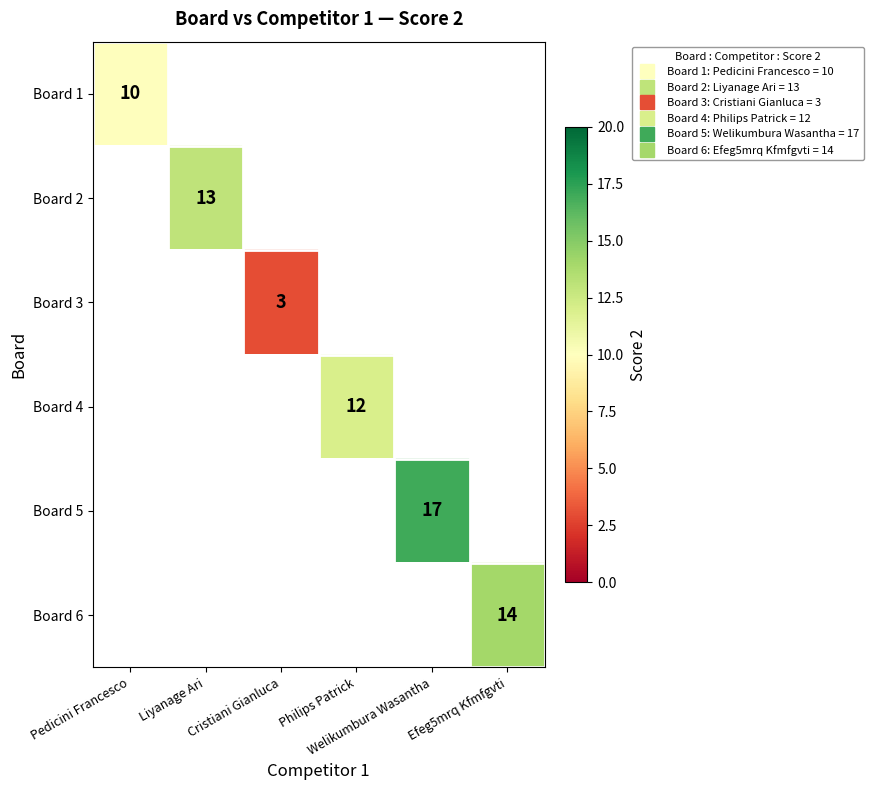

At which category does the chart reach its peak across all series?

Welikumbura Wasantha